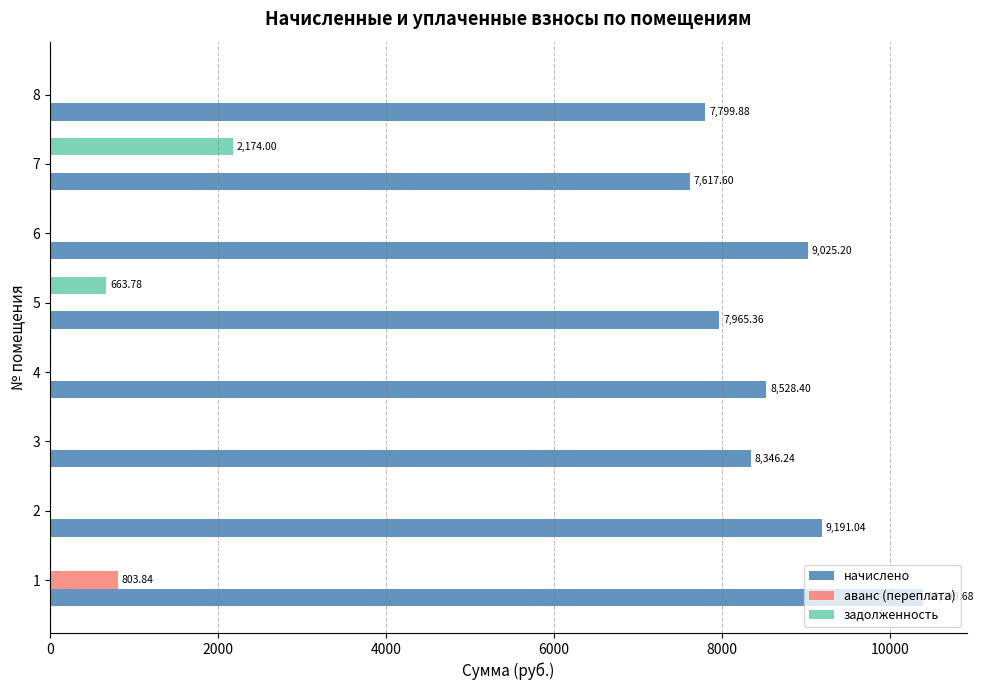

What is the average value of the аванс (переплата) series?

100.5